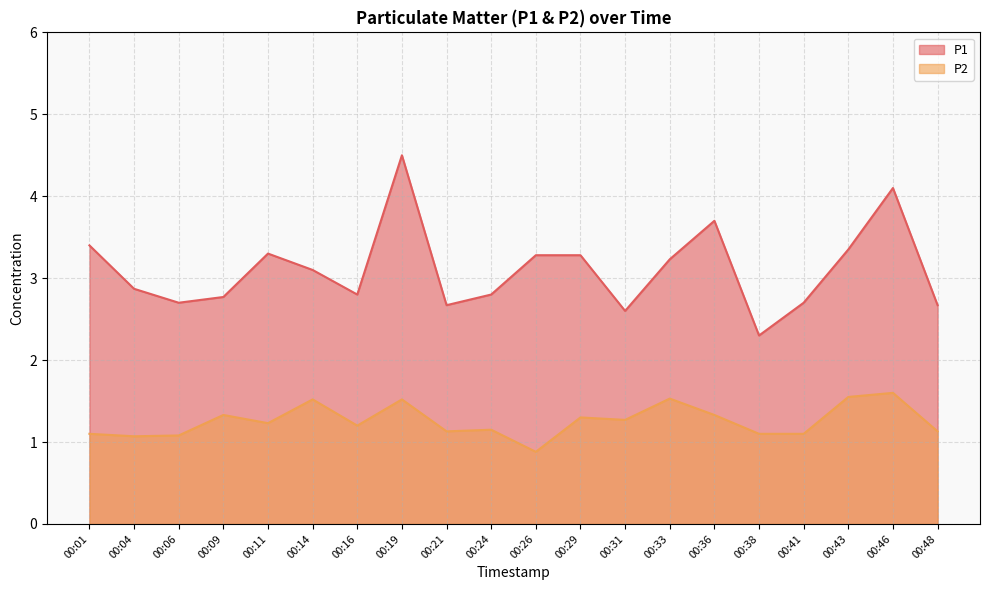

Reading left to right, list all the values displayed in this chart.

P1: 00:01=3.4	00:04=2.9	00:06=2.7	00:09=2.8	00:11=3.3	00:14=3.1	00:16=2.8	00:19=4.5	00:21=2.7	00:24=2.8	00:26=3.3	00:29=3.3	00:31=2.6	00:33=3.2	00:36=3.7	00:38=2.3	00:41=2.7	00:43=3.4	00:46=4.1	00:48=2.7
P2: 00:01=1.1	00:04=1.1	00:06=1.1	00:09=1.3	00:11=1.2	00:14=1.5	00:16=1.2	00:19=1.5	00:21=1.1	00:24=1.1	00:26=0.9	00:29=1.3	00:31=1.3	00:33=1.5	00:36=1.3	00:38=1.1	00:41=1.1	00:43=1.6	00:46=1.6	00:48=1.1